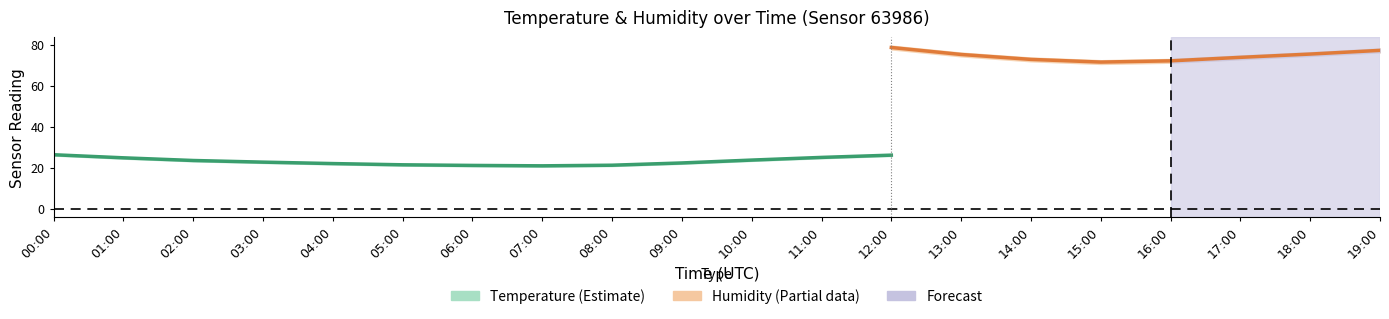

True or false: hum_upper and temp_lower cross at least once.

False